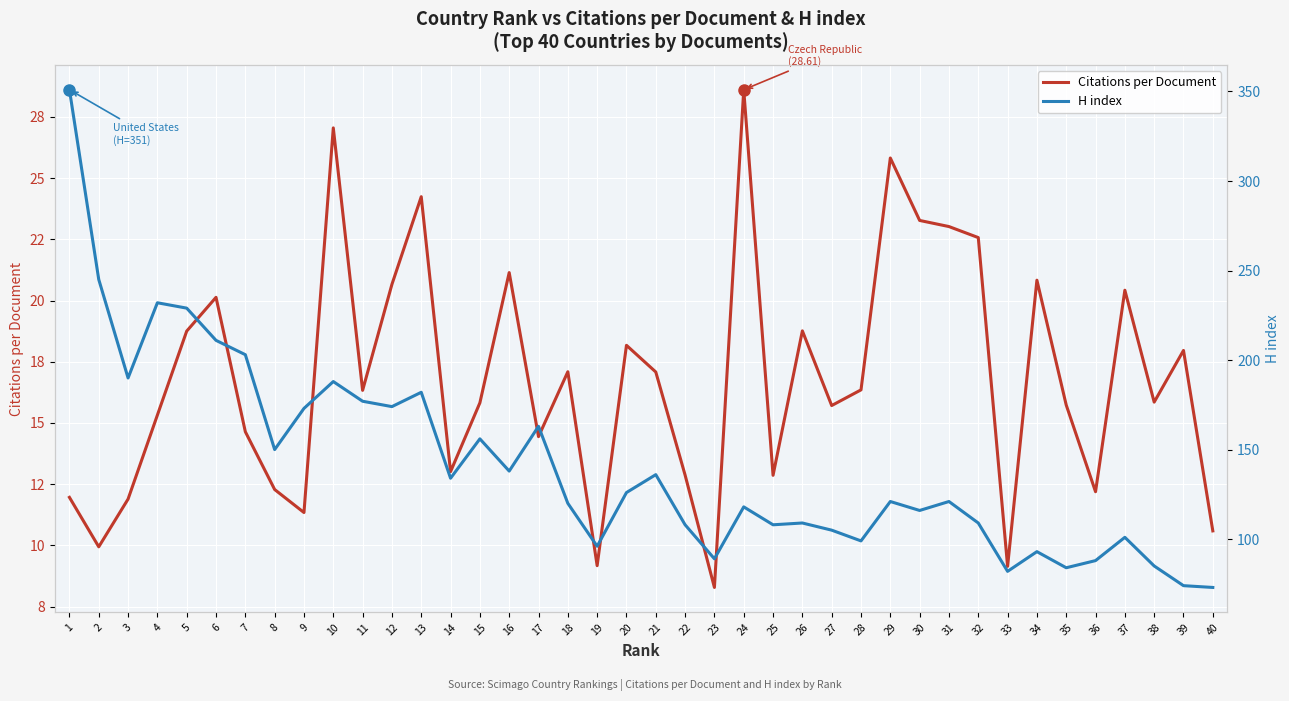

What is the spread (max minus min) of values at 37?

80.6